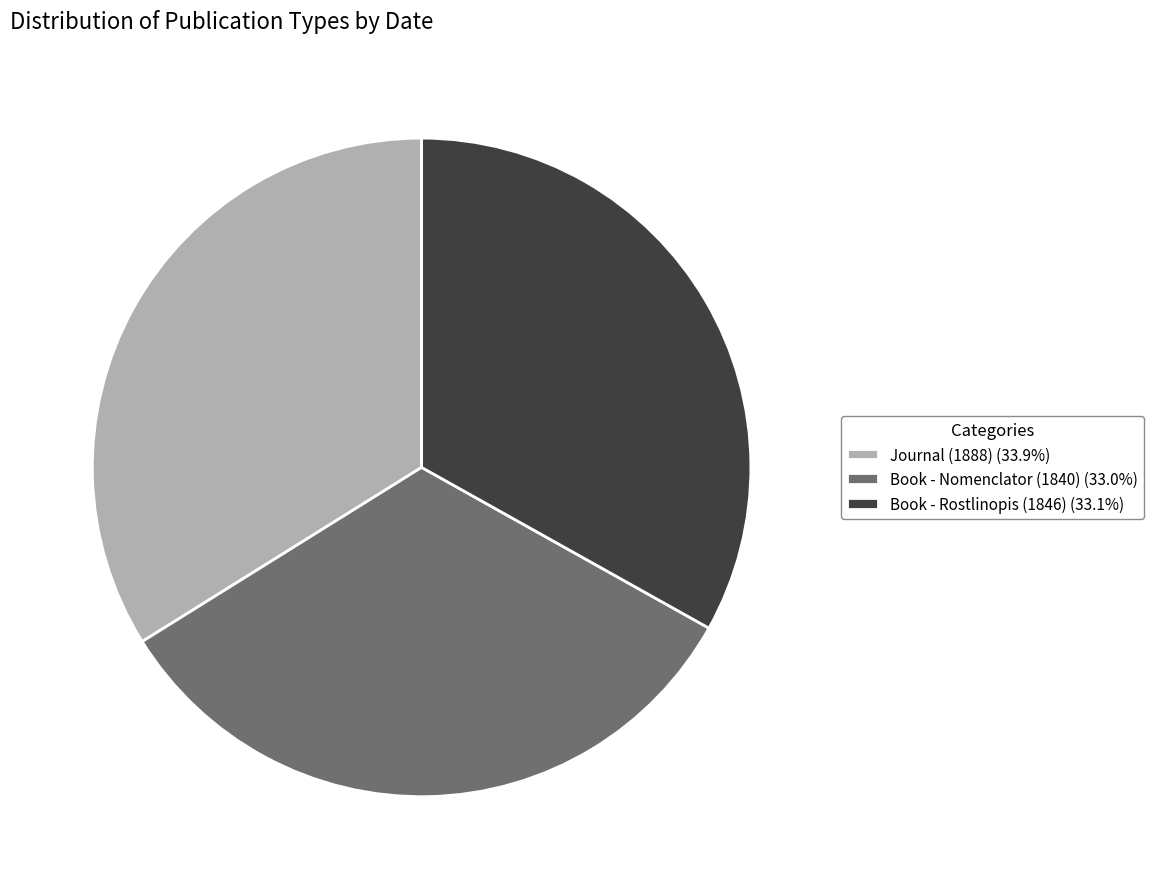

Does any single category account for the majority?

No